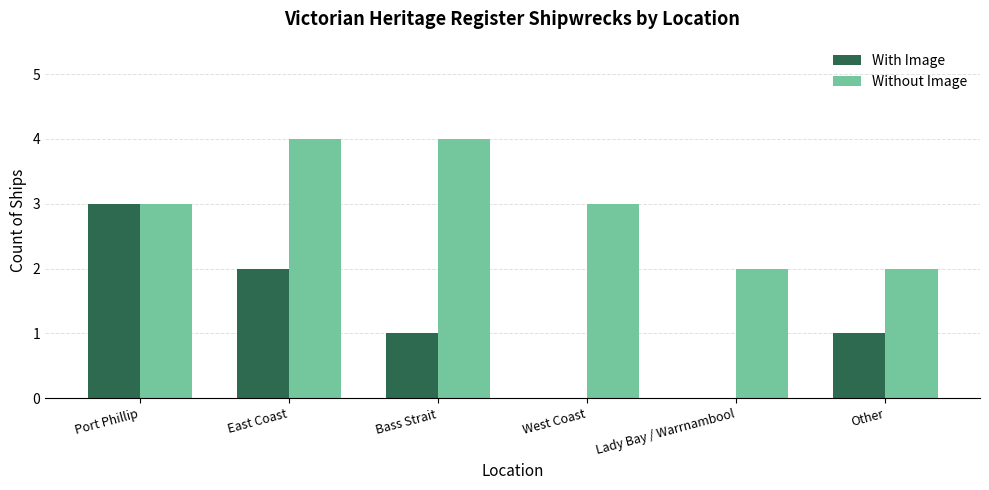

How many distinct data groups are displayed?

2